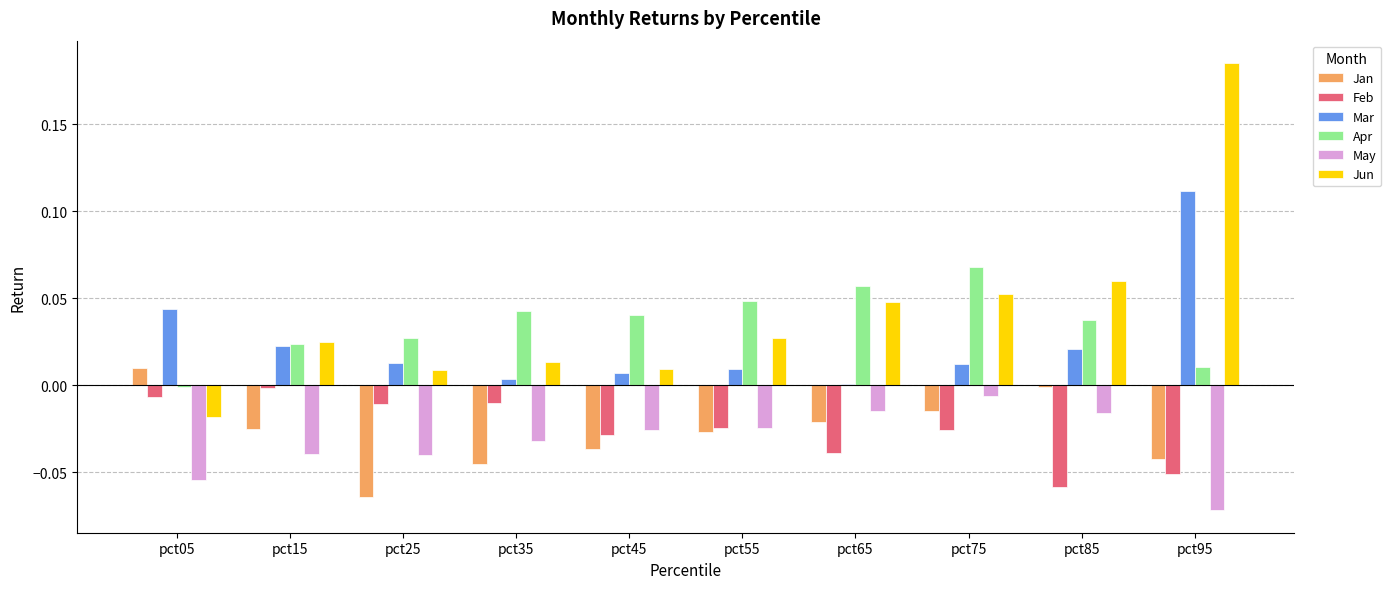

How many groups of bars are there?

10